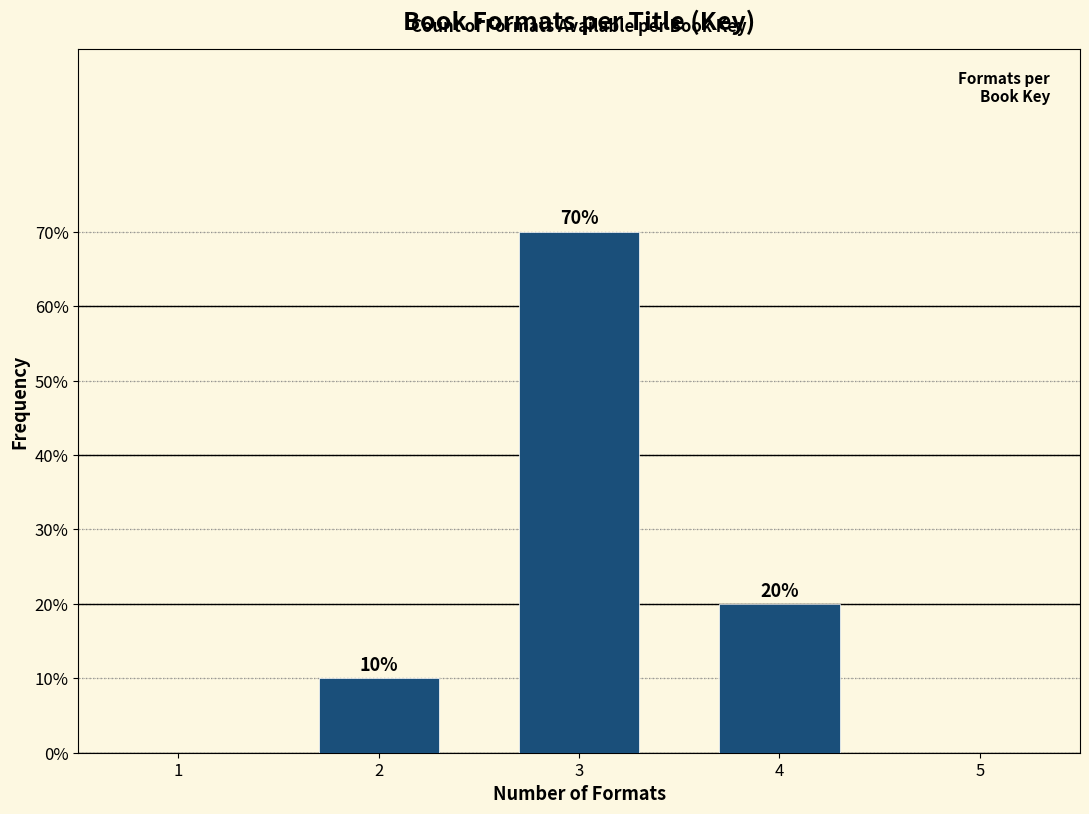

Reading left to right, extract all data points from this chart.

10	70	20